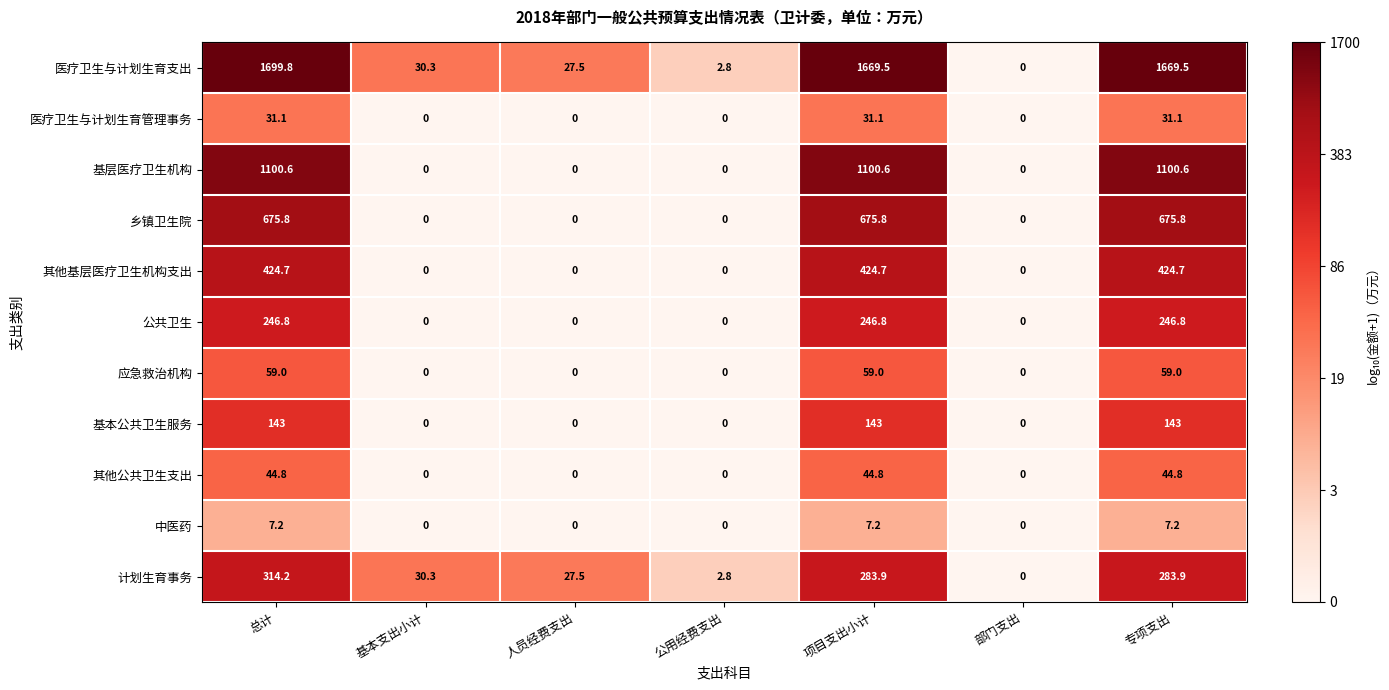

The value of 乡镇卫生院 at 公用经费支出 is -355.1. True or false?

False